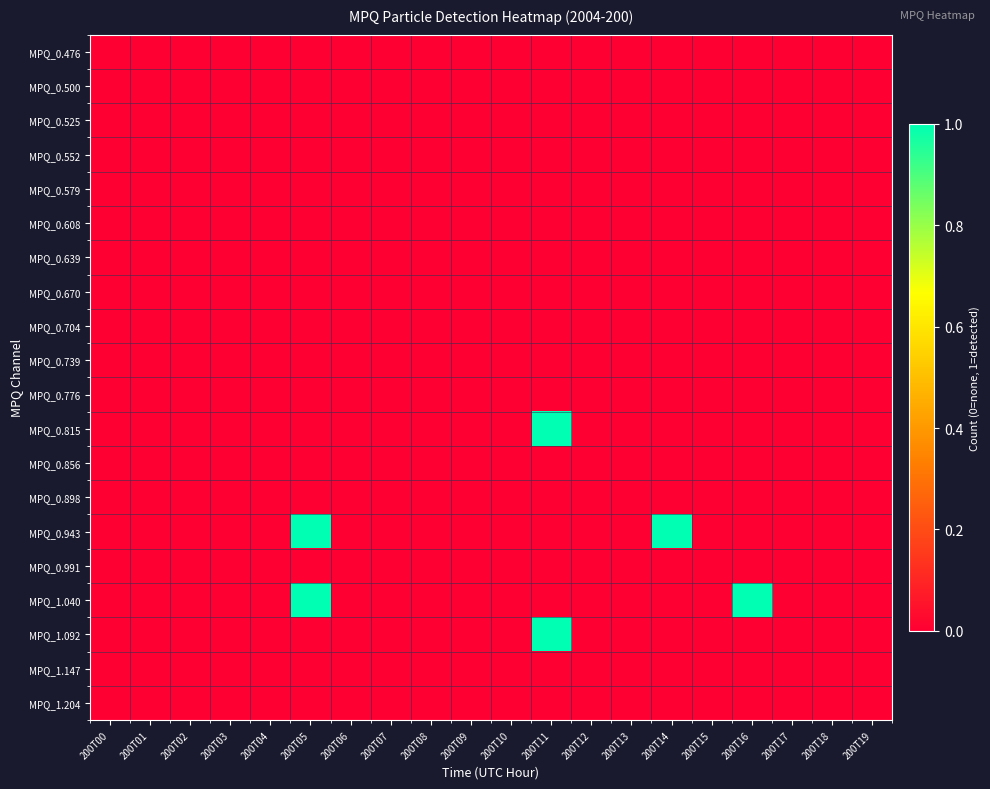

How many distinct data groups are displayed?

20